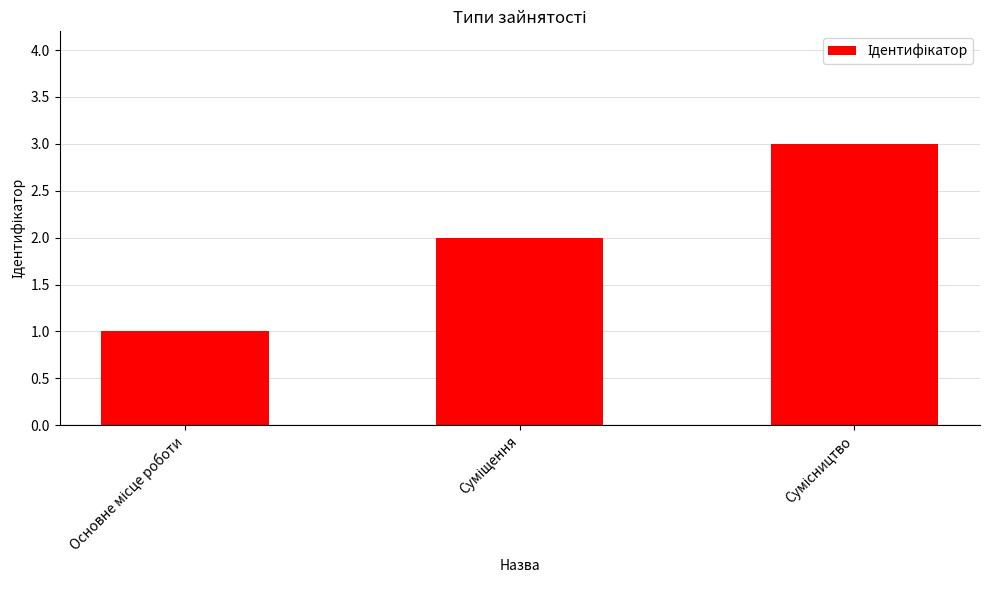

What is the sum of all values?

6